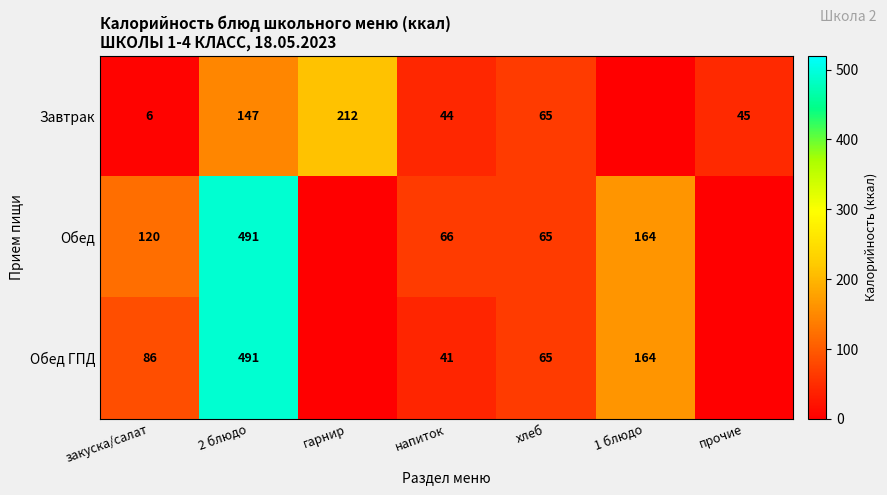

Between закуска/салат and 2 блюдо, which series saw the biggest shift?

Обед ГПД